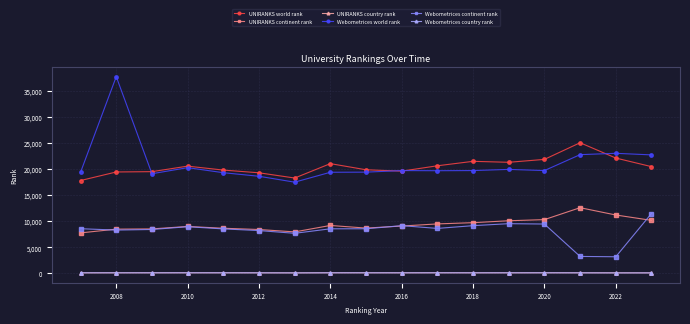

True or false: Webometrices country rank and Webometrices world rank intersect in this chart.

False